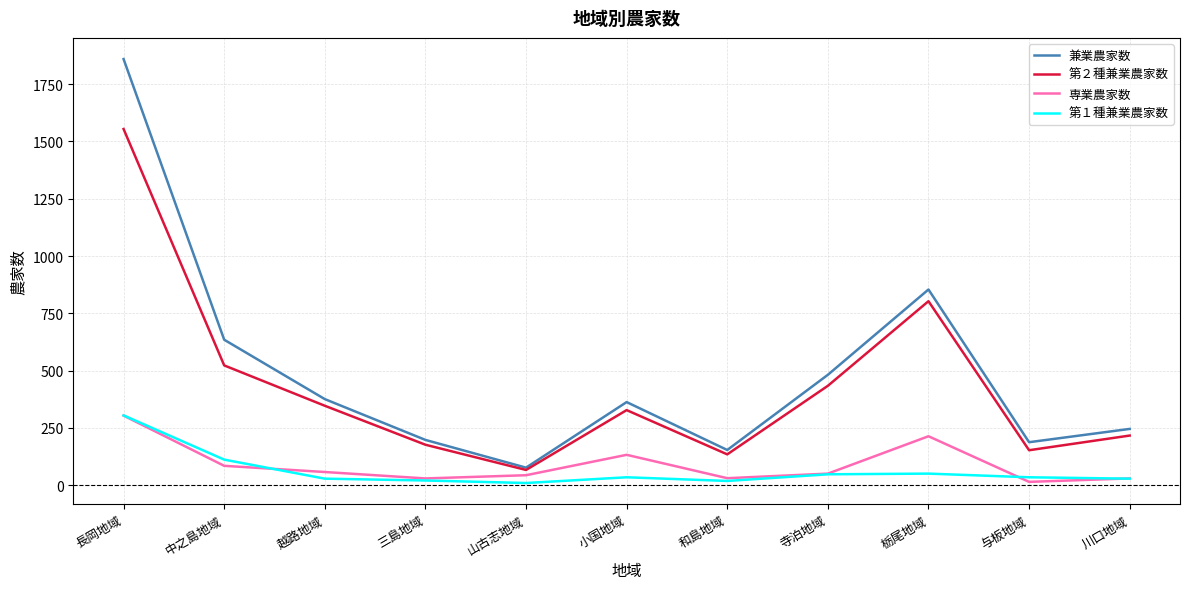

What is the lowest value of the 専業農家数 series?

15